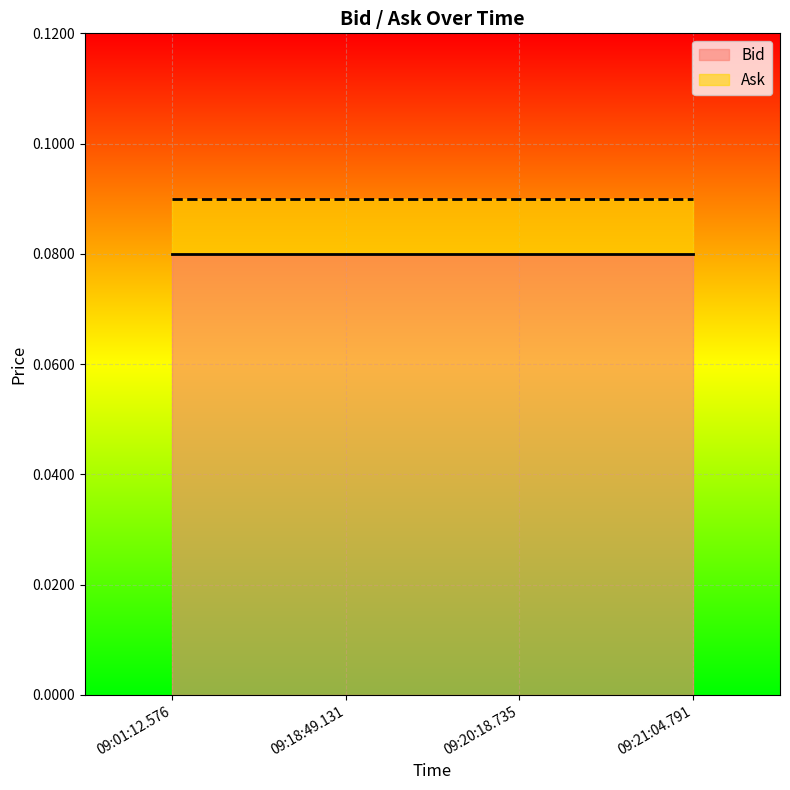

What is the total value across all series at 09:01:12.576?

0.2